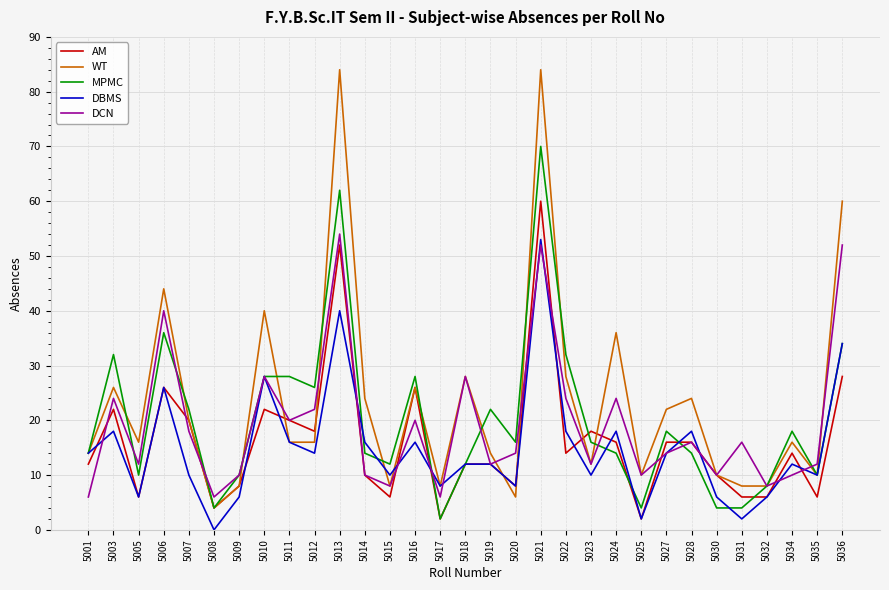

How many positive values does the DBMS series have?

30